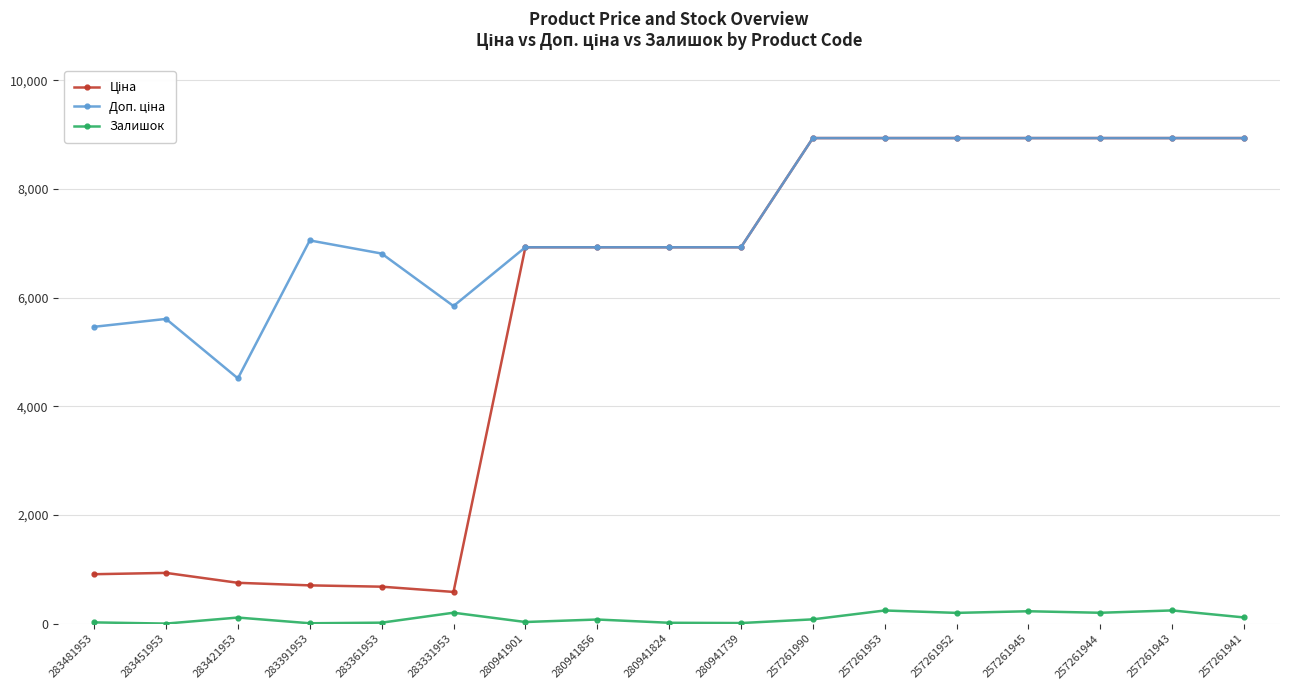

What is the greatest value displayed?

8934.1